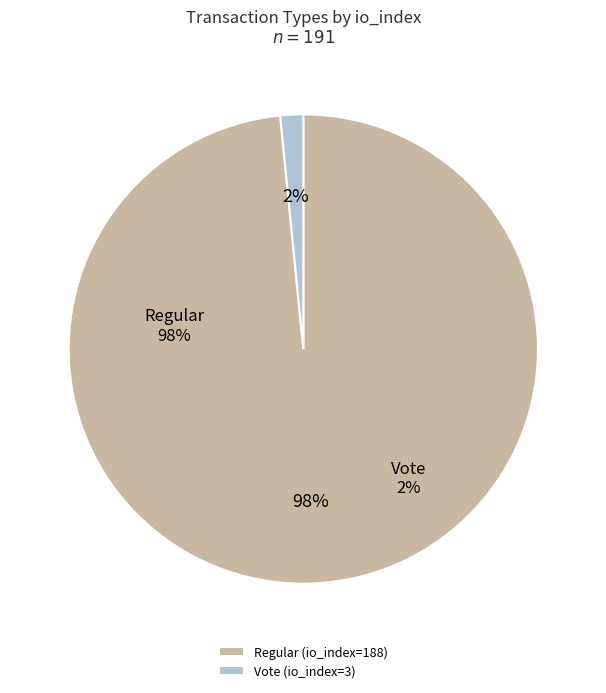

Which has a higher value, Regular (io_index=188) or Vote (io_index=3)?

Regular (io_index=188)